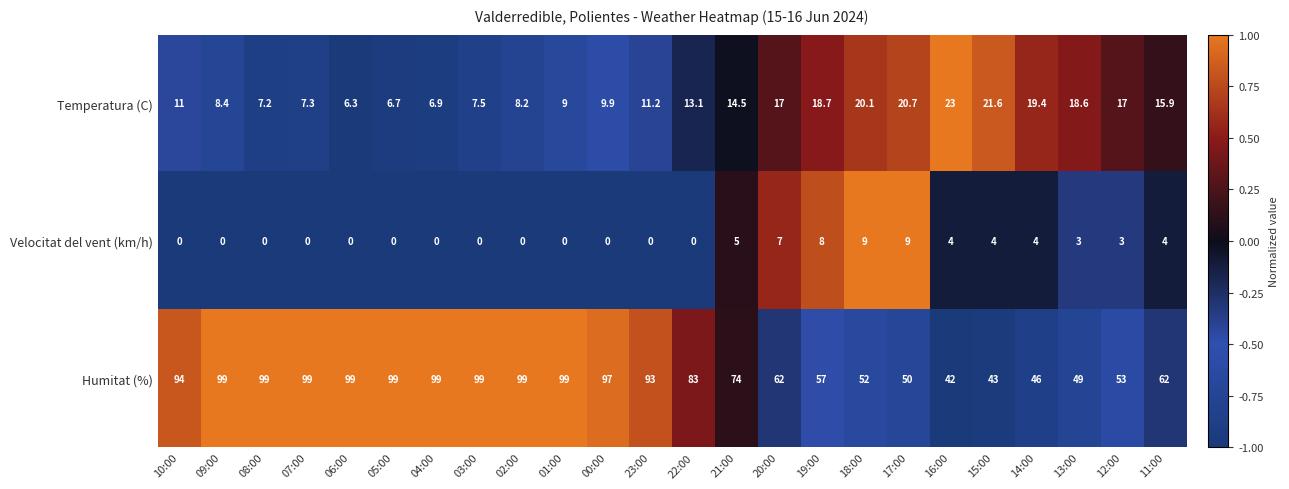

Is it true that Velocitat del vent (km/h) equals 0.0 at 07:00?

True